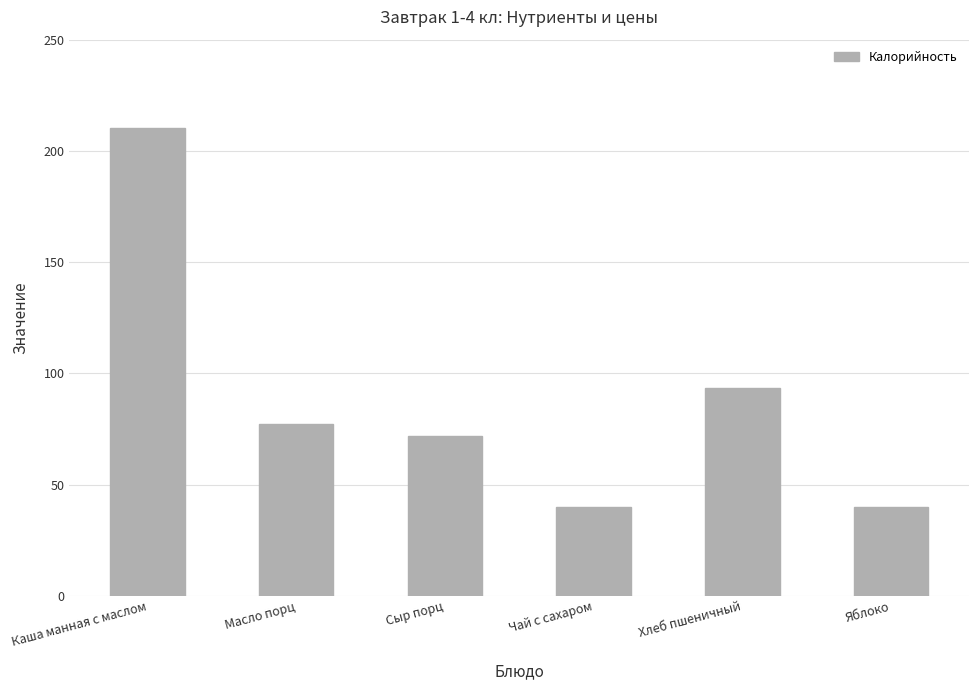

The value at Яблоко is 63.7. True or false?

False